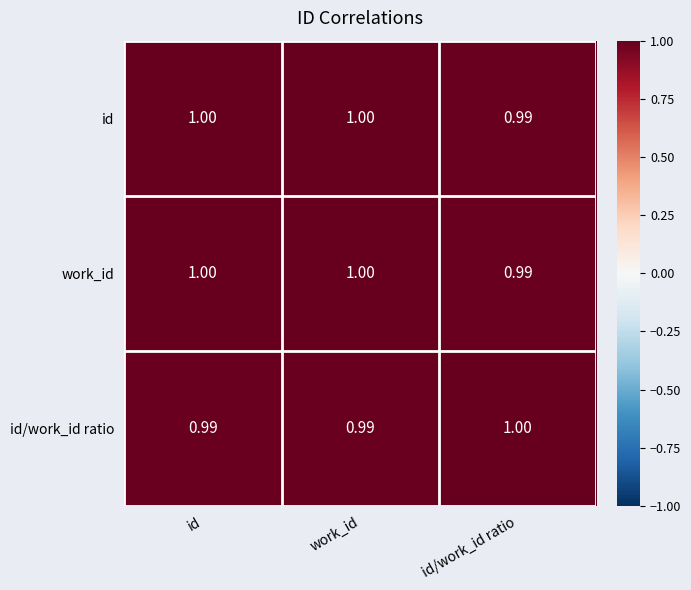

Where is id nearest to the value 0?

id/work_id ratio